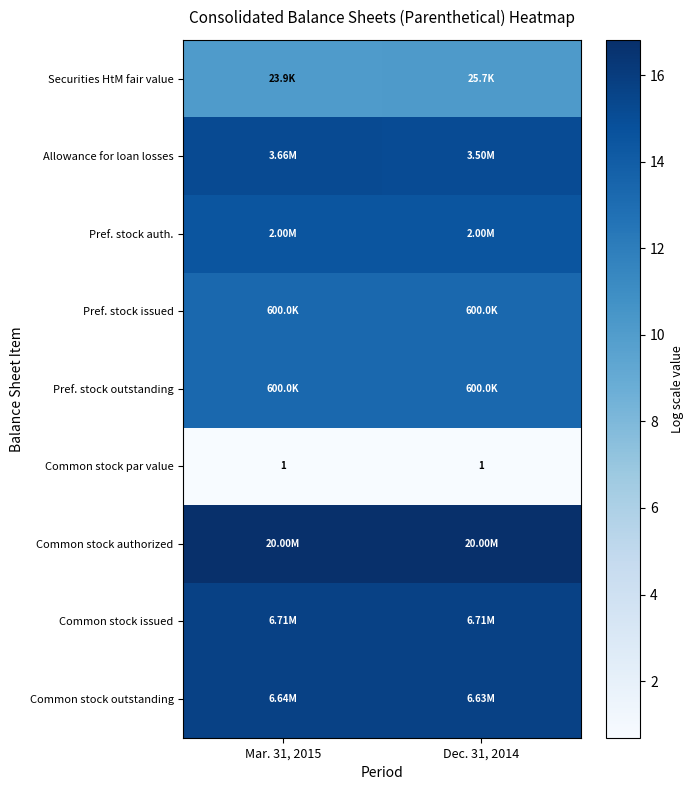

The Securities HtM fair value series shows 6.1 at Mar. 31, 2015. True or false?

False